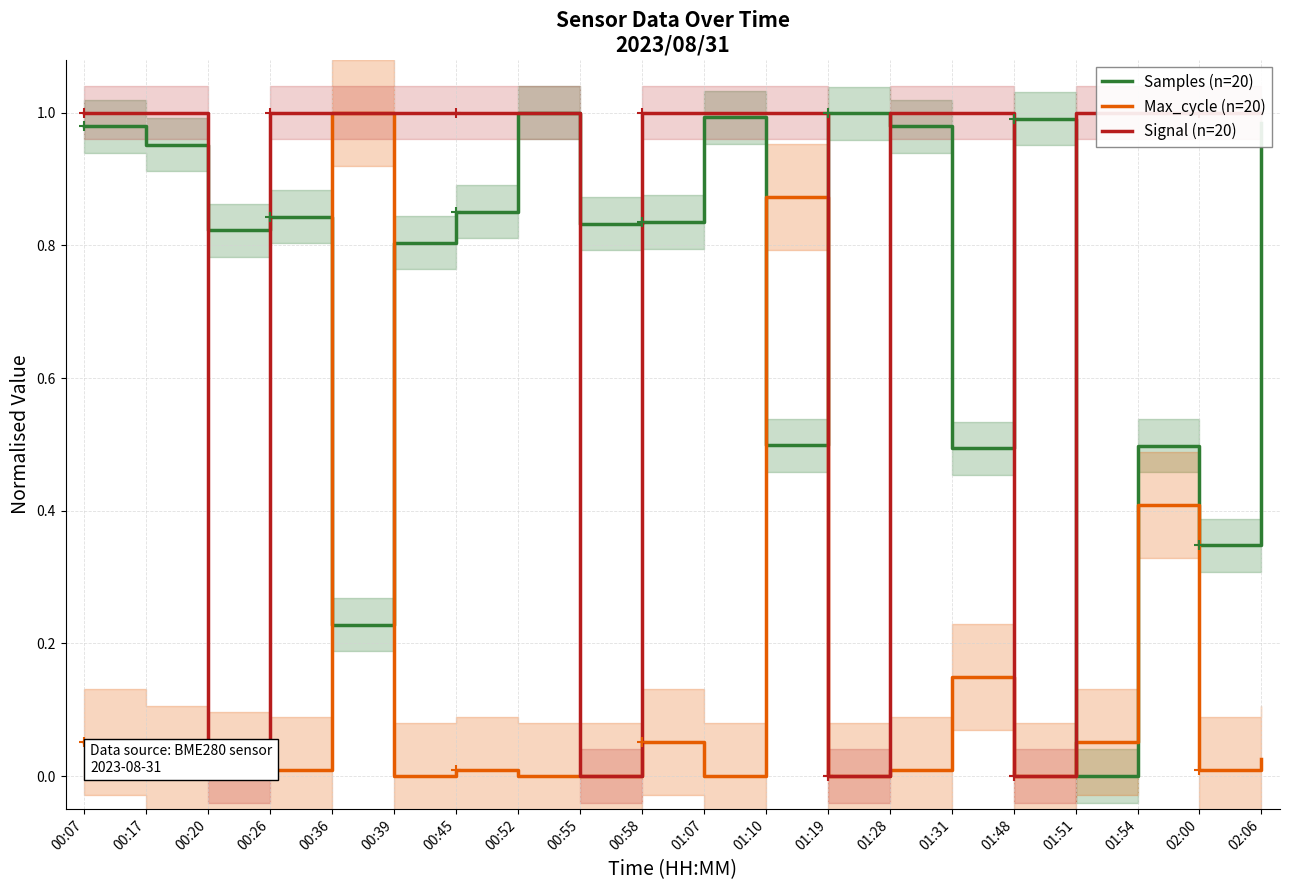

Where do Signal (n=20) and Samples (n=20) first cross each other?

00:17 and 00:20